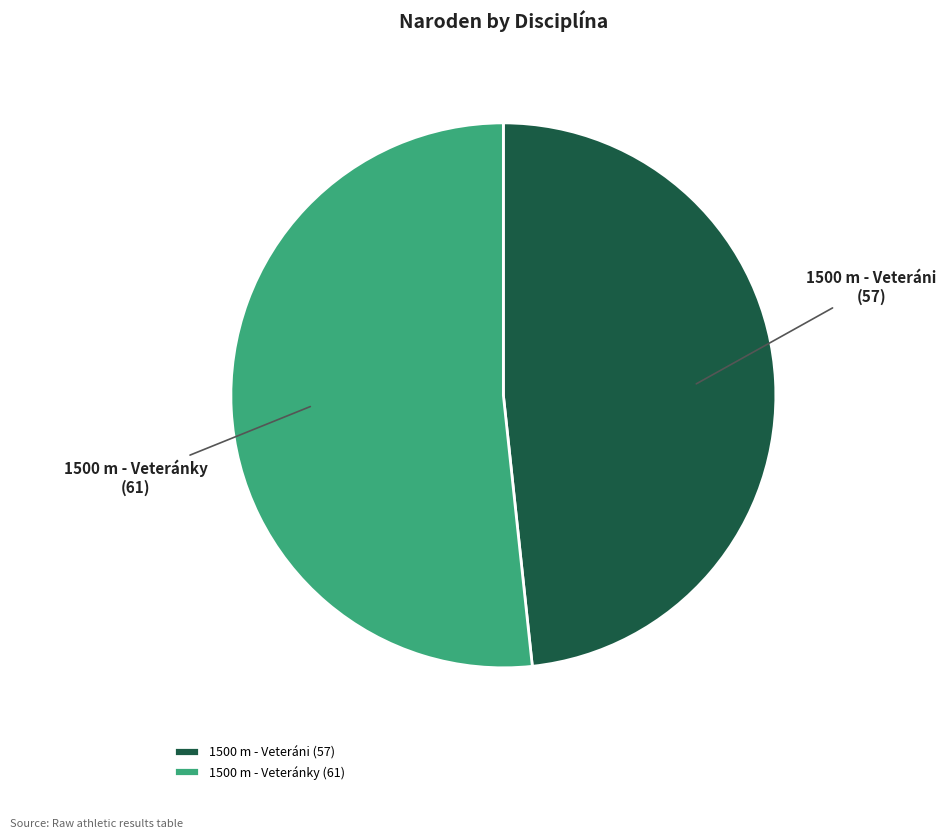

What is the ratio of the value at 1500 m - Veteránky to the value at 1500 m - Veteráni?

1.1